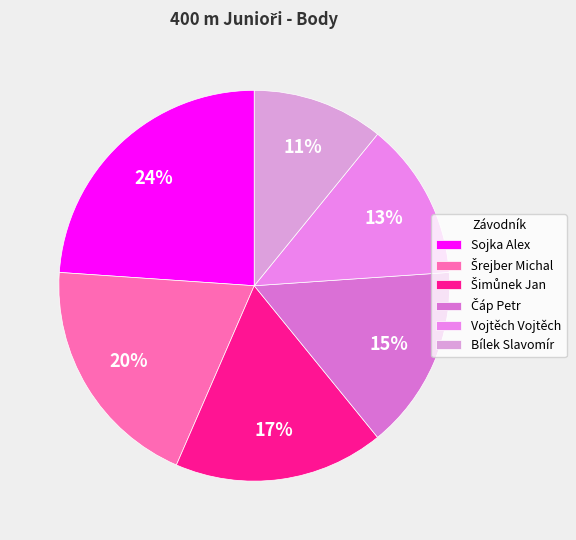

Which slice is the largest?

Sojka Alex